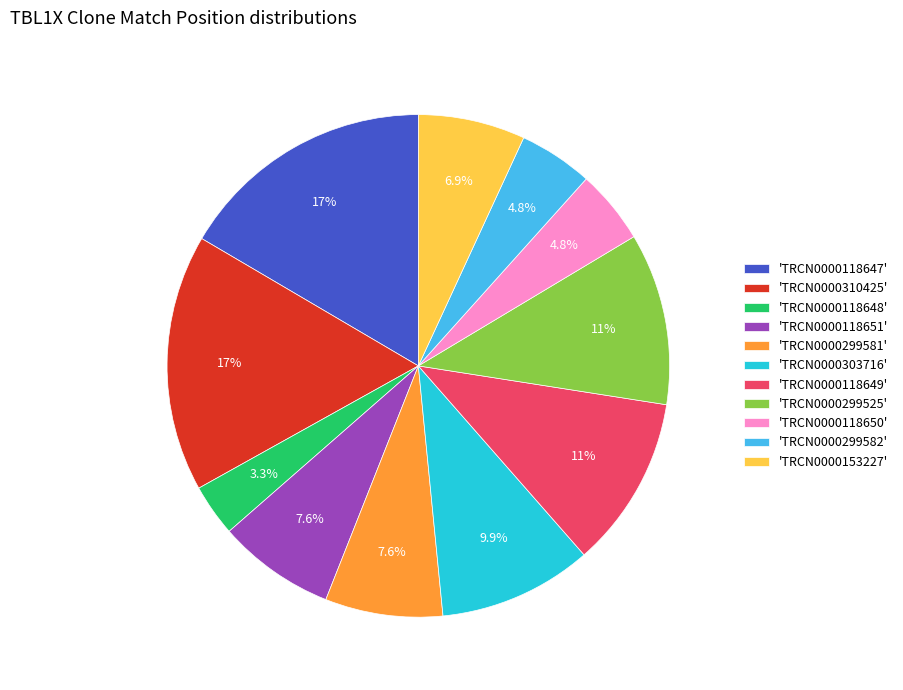

What portion of the pie excludes 'TRCN0000118649'?

88.9%